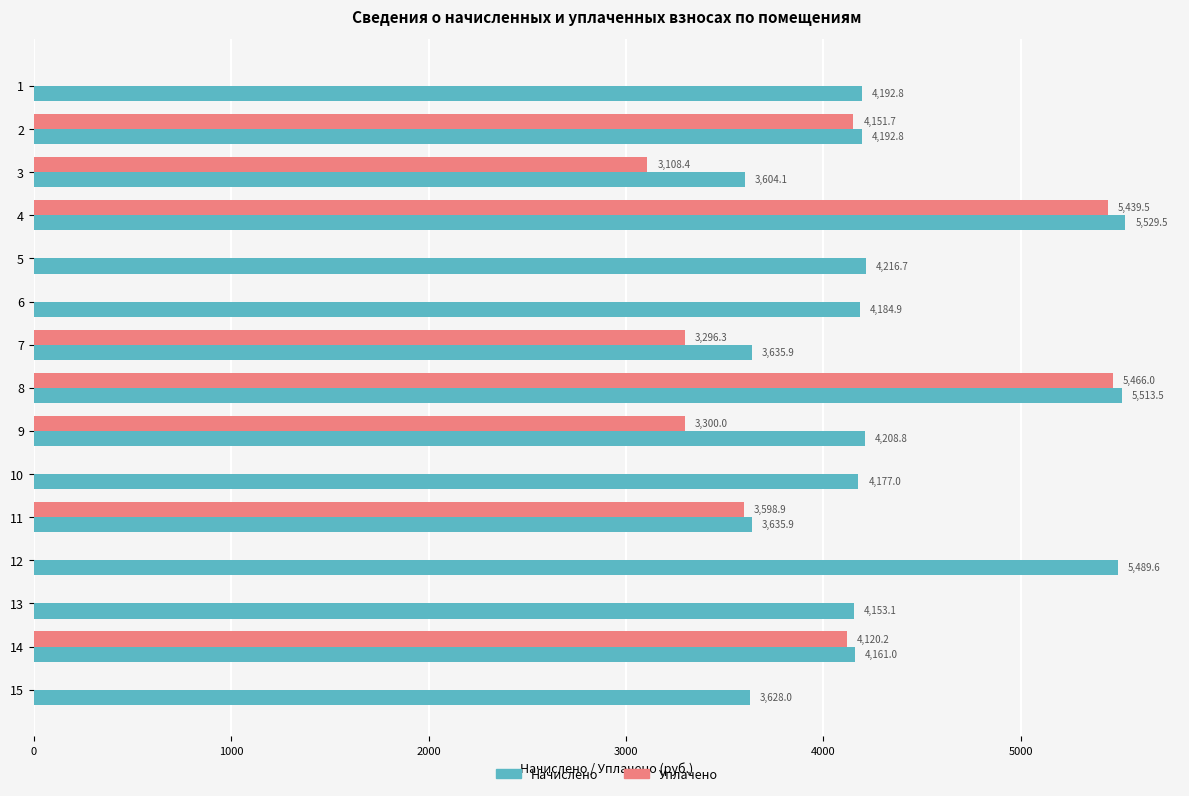

What is the sum of the Уплачено values at 12 and 14?

4120.2